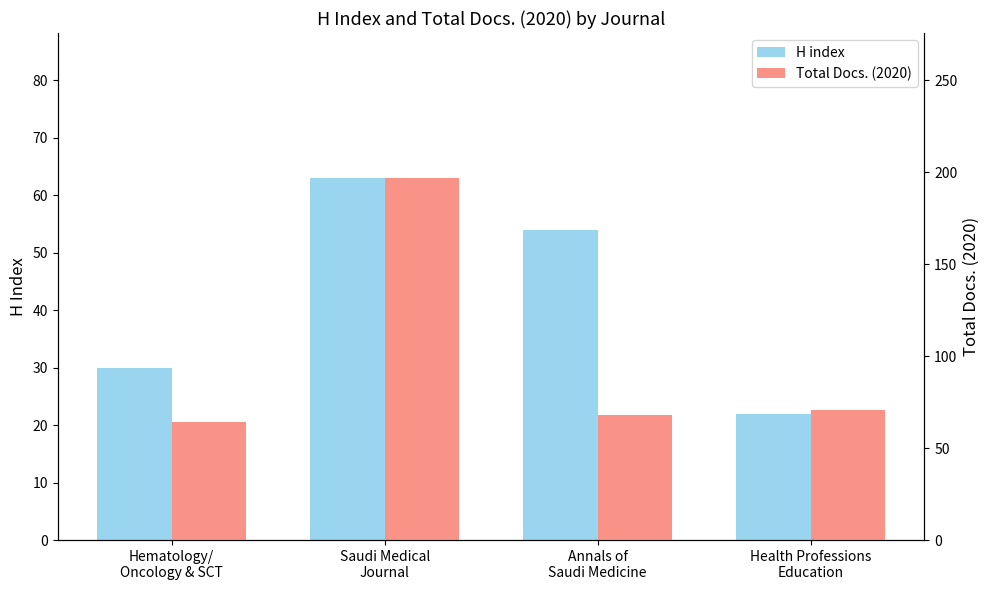

Is it true that Total Docs. (2020) equals 16 at Hematology/
Oncology & SCT?

False